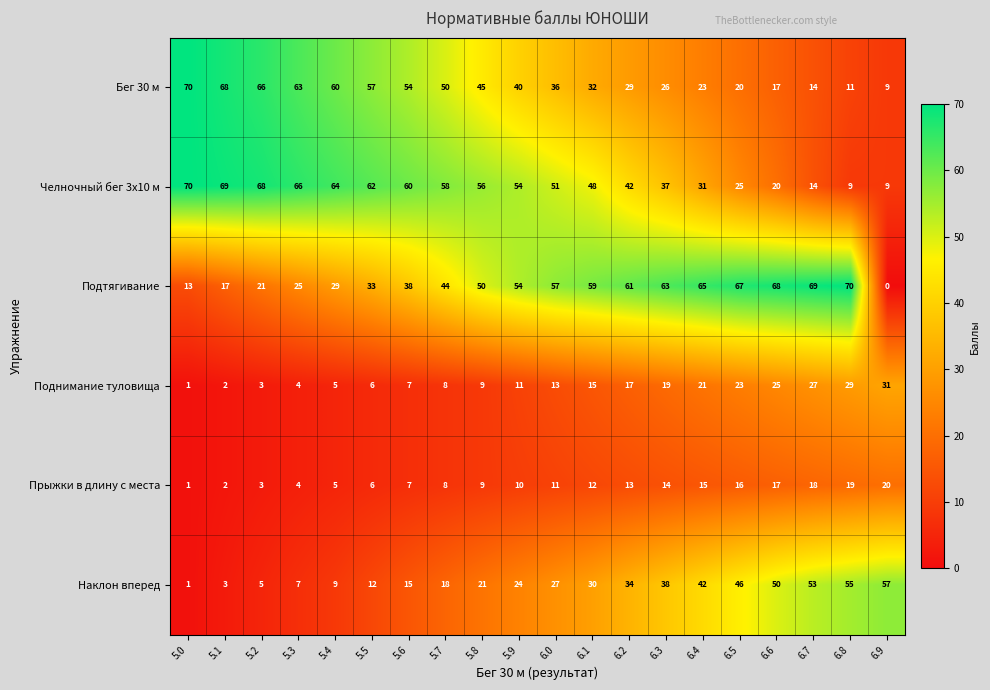

Which series has the largest total across all categories?

Челночный бег 3x10 м